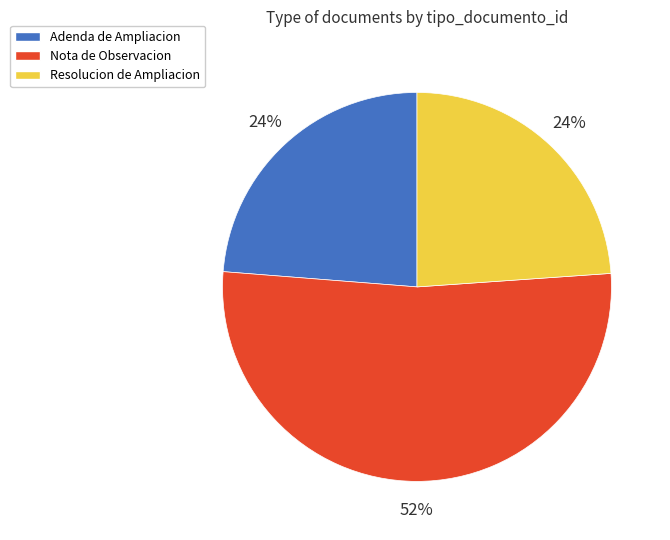

True or false: Adenda de Ampliacion accounts for 32% of the total.

False